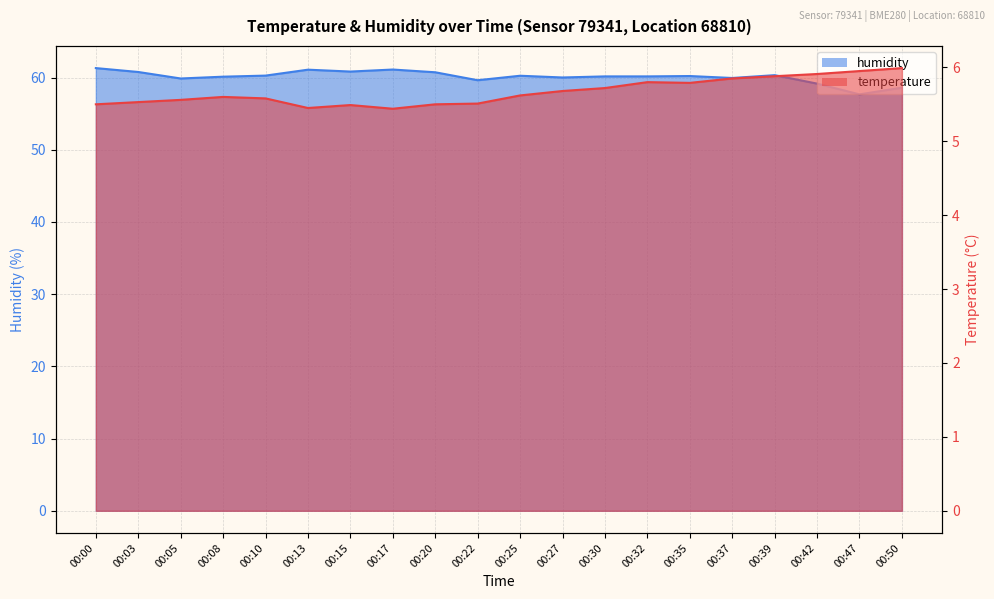

Is it true that temperature equals 5.5 at 00:20?

True